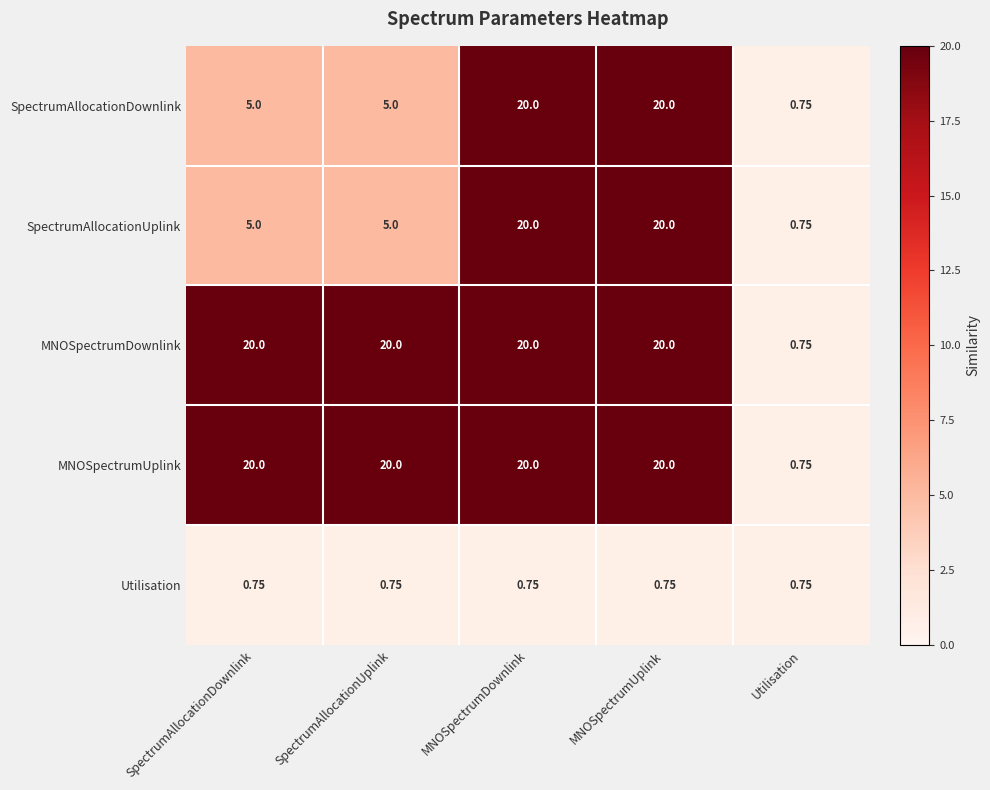

At which label does SpectrumAllocationDownlink reach its minimum?

Utilisation